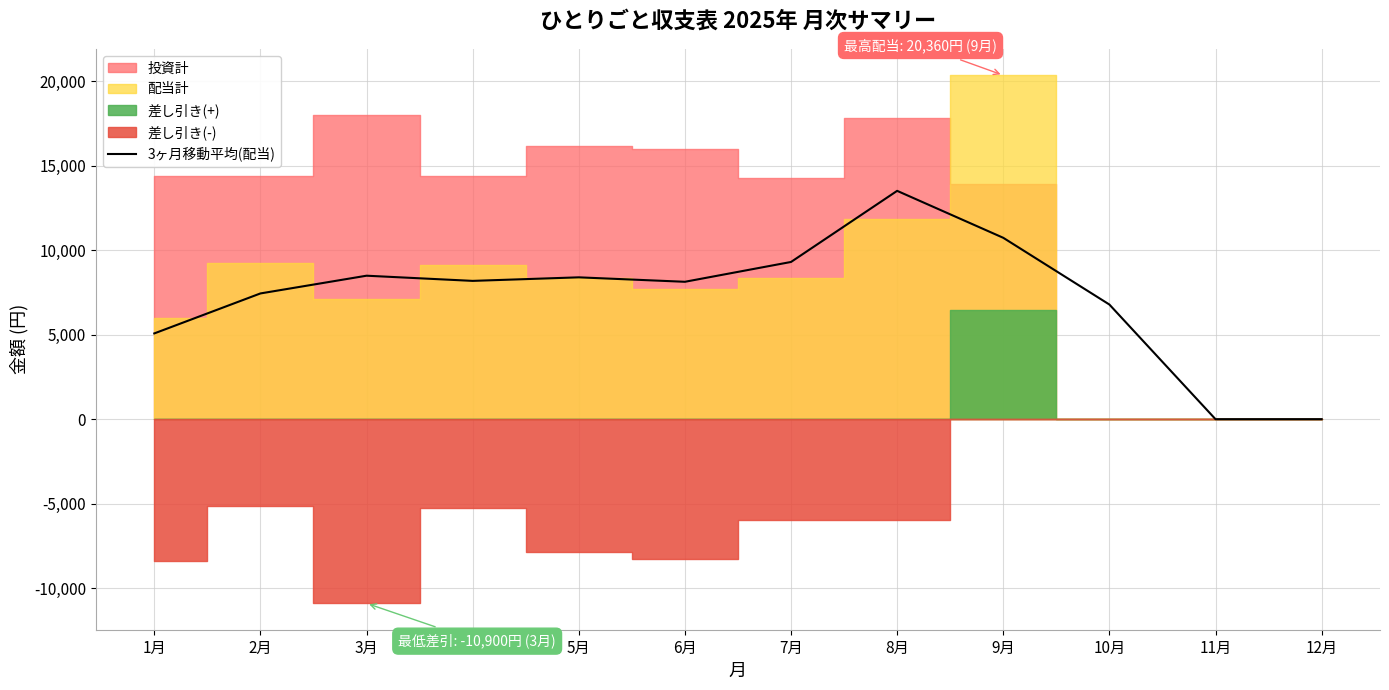

How many data points are less than 8186?

6